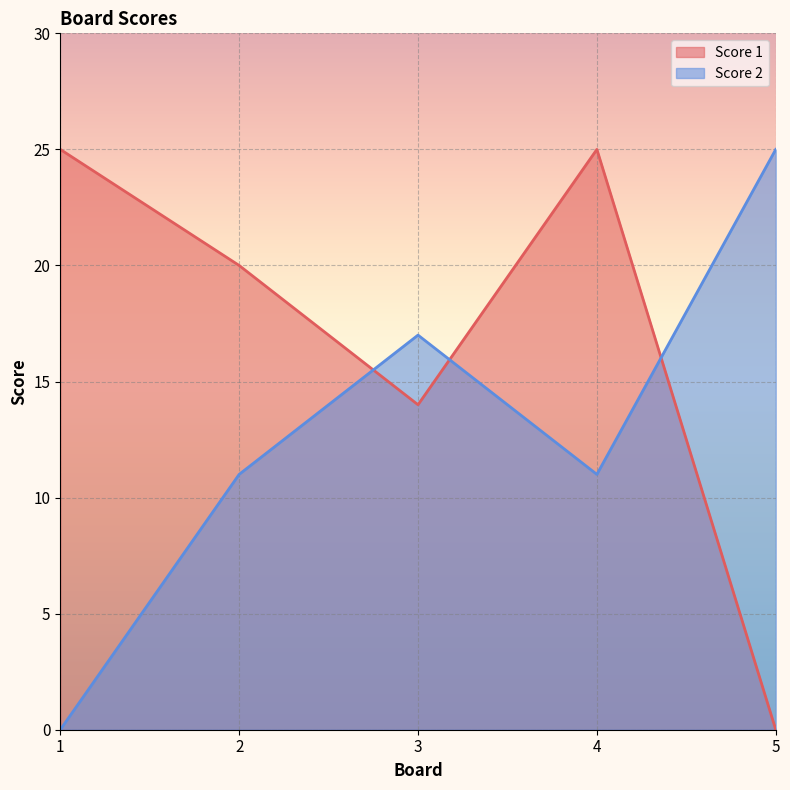

What is the value of the Score 2 point at the 3rd from the left?

17